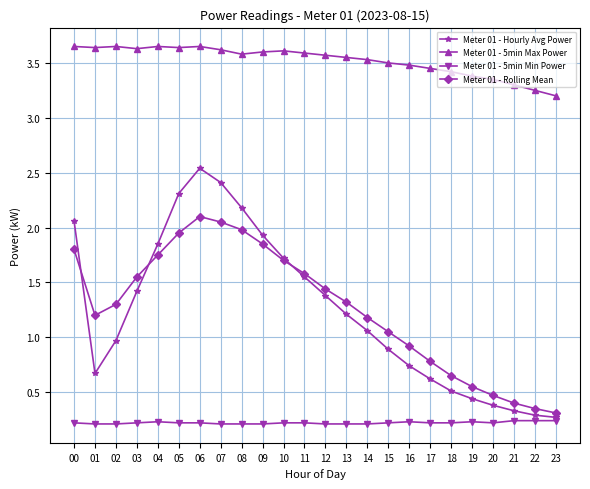

Which category has the lowest value in the Meter 01 - 5min Max Power series?

23